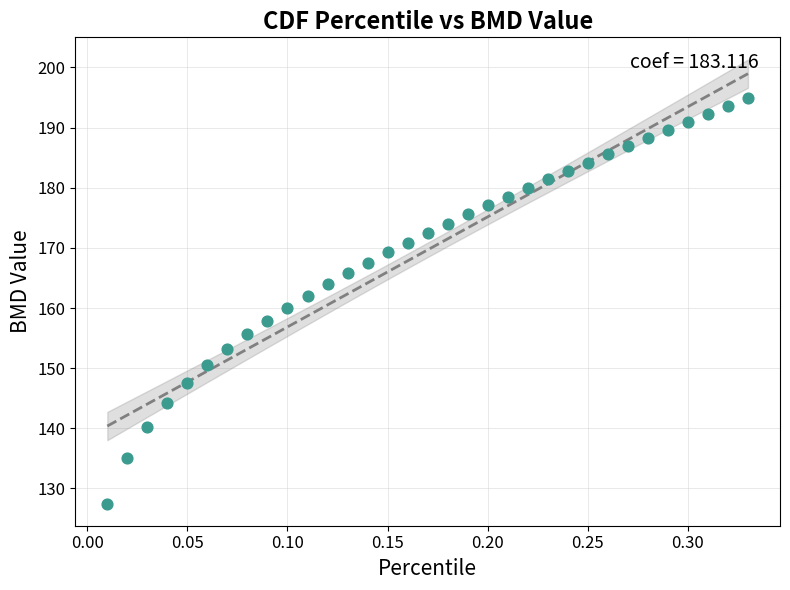

What is the range of Y values (max minus min)?

67.4